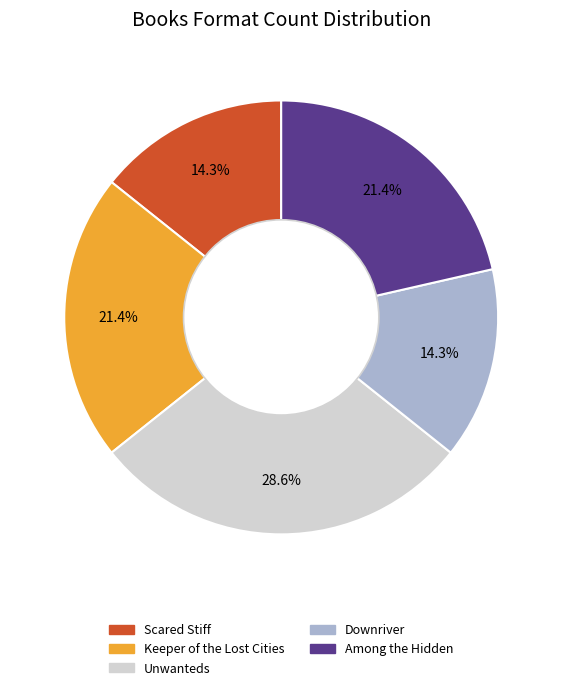

Is there a majority slice in this chart?

No